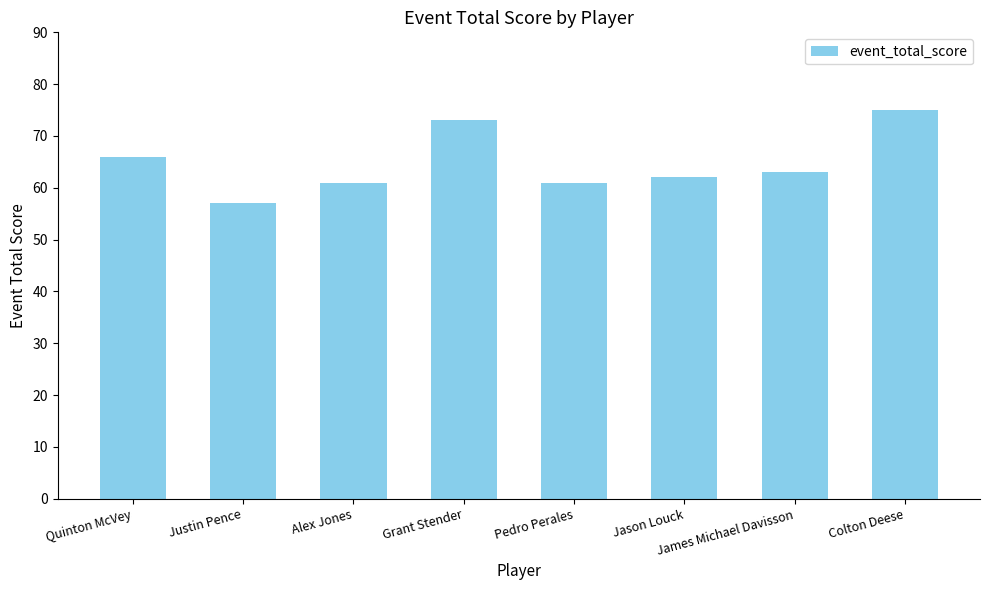

Reading left to right, extract all data points from this chart.

66	57	61	73	61	62	63	75